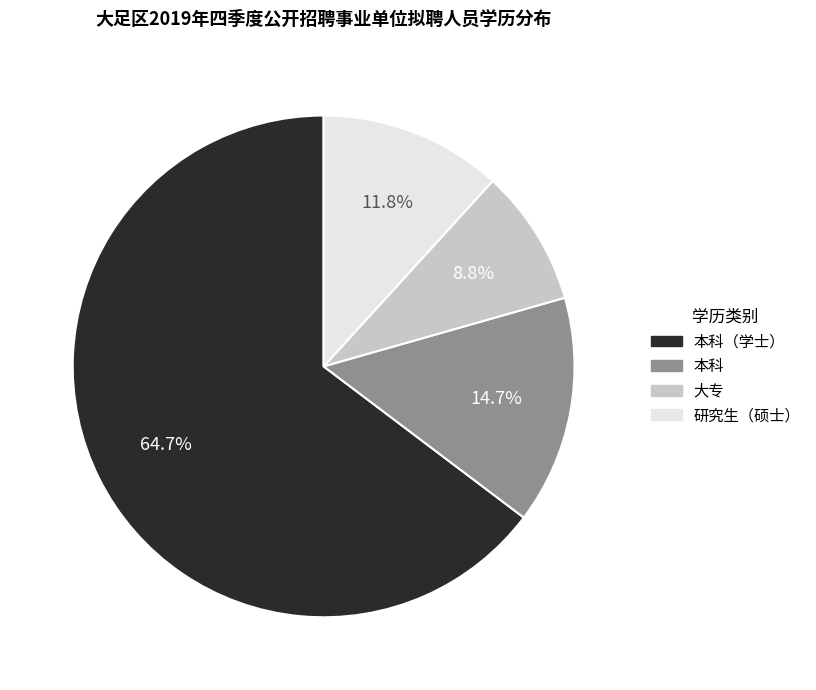

How many segments does this pie chart have?

4